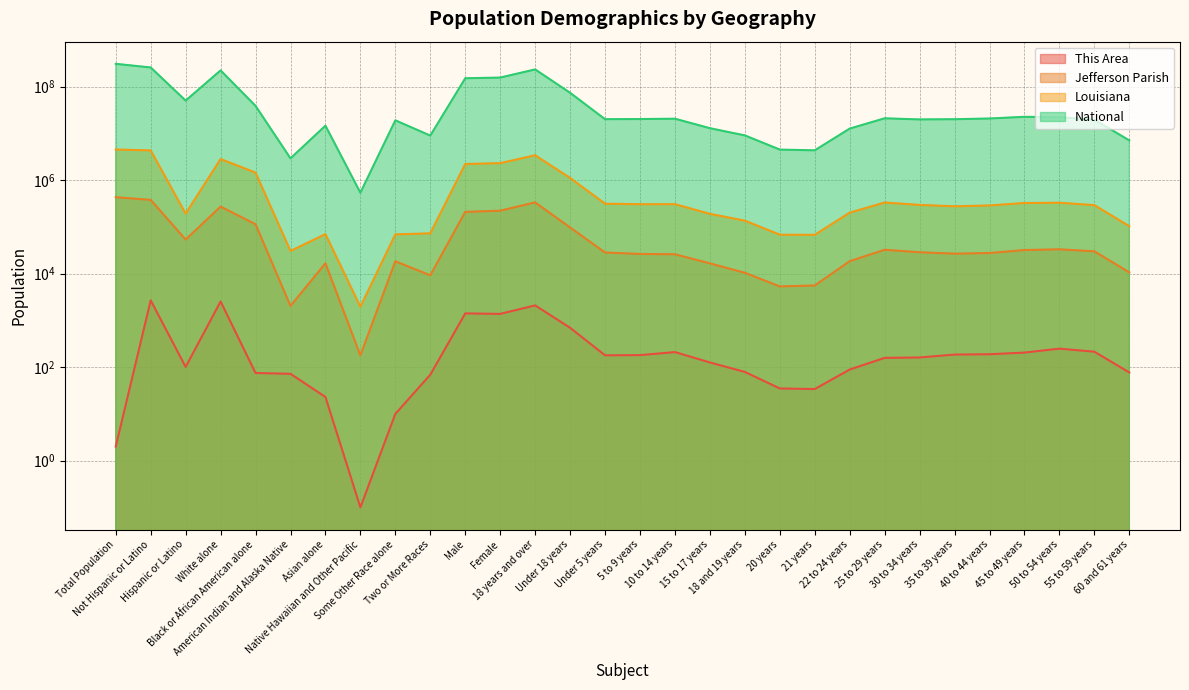

True or false: This Area has more than 0 points higher than both neighbors.

True